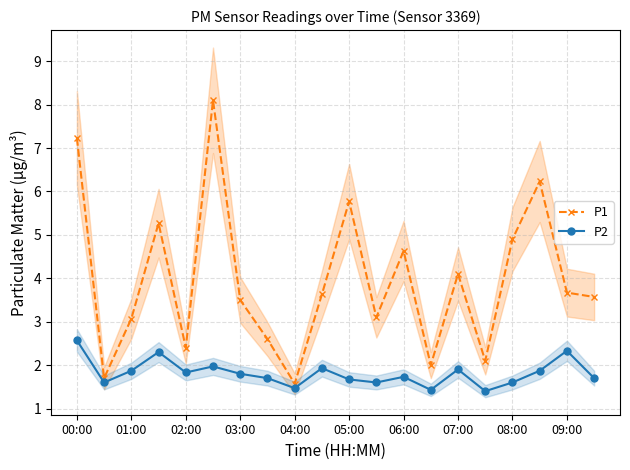

The P1 series shows 10.0 at 05:00. True or false?

False